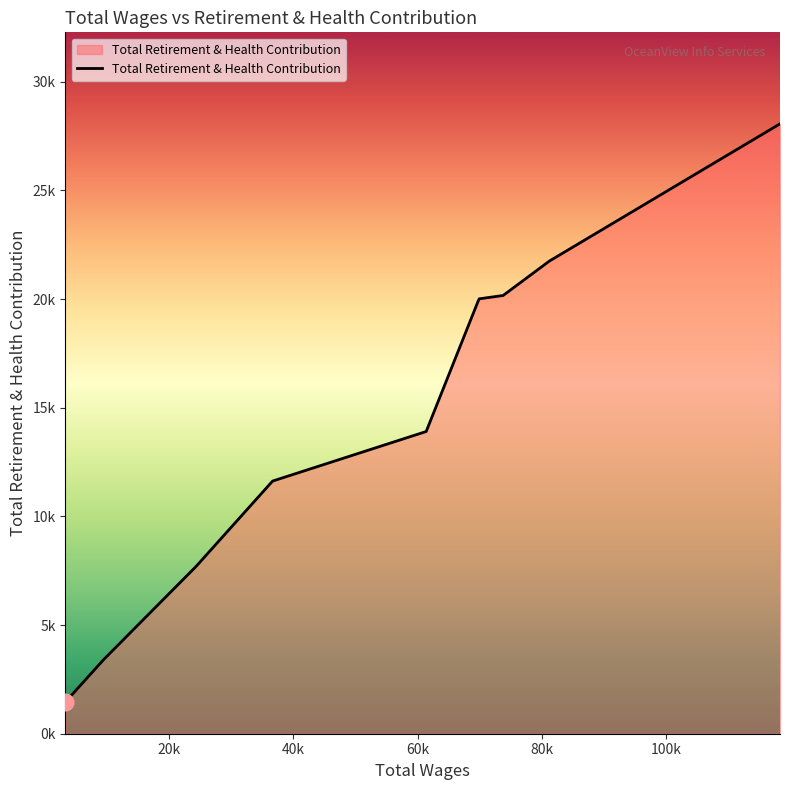

Does the chart display data point markers on the line(s)?

No